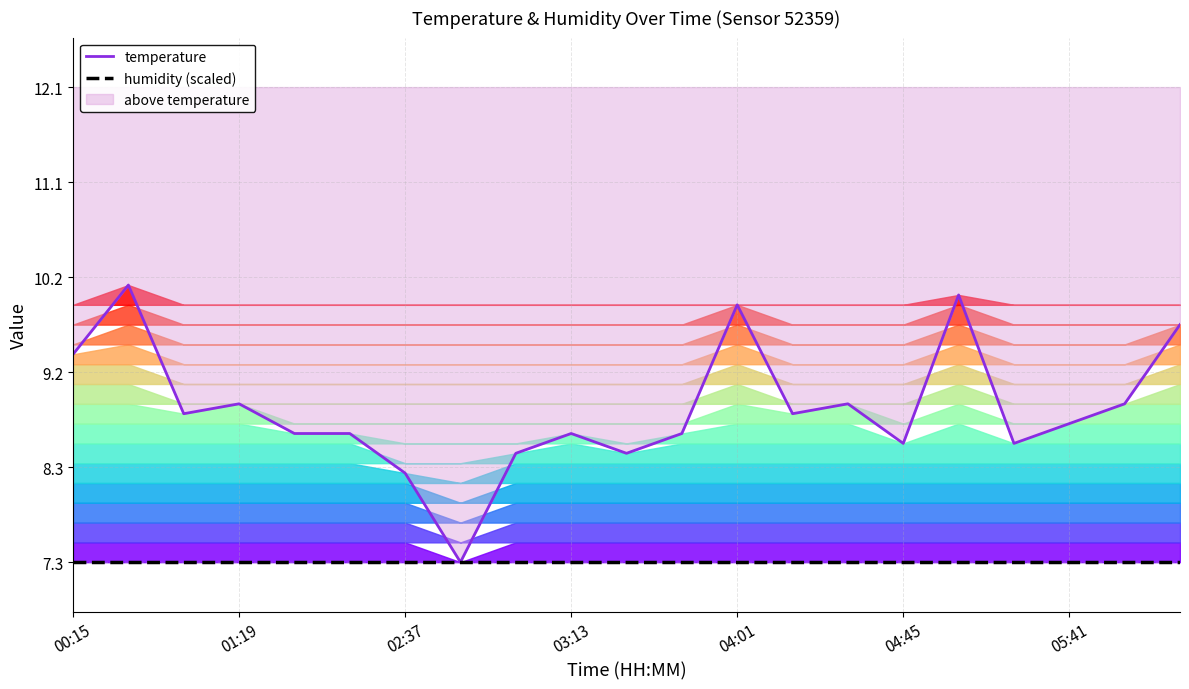

Which series has the largest total across all categories?

temperature